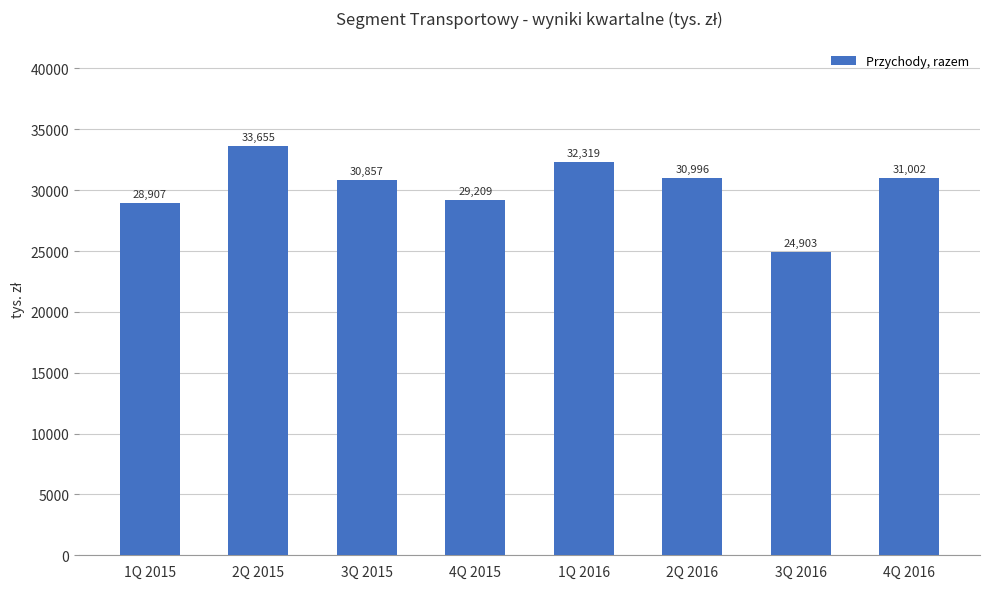

List the labels in order of value, largest first.

2Q 2015, 1Q 2016, 4Q 2016, 2Q 2016, 3Q 2015, 4Q 2015, 1Q 2015, 3Q 2016